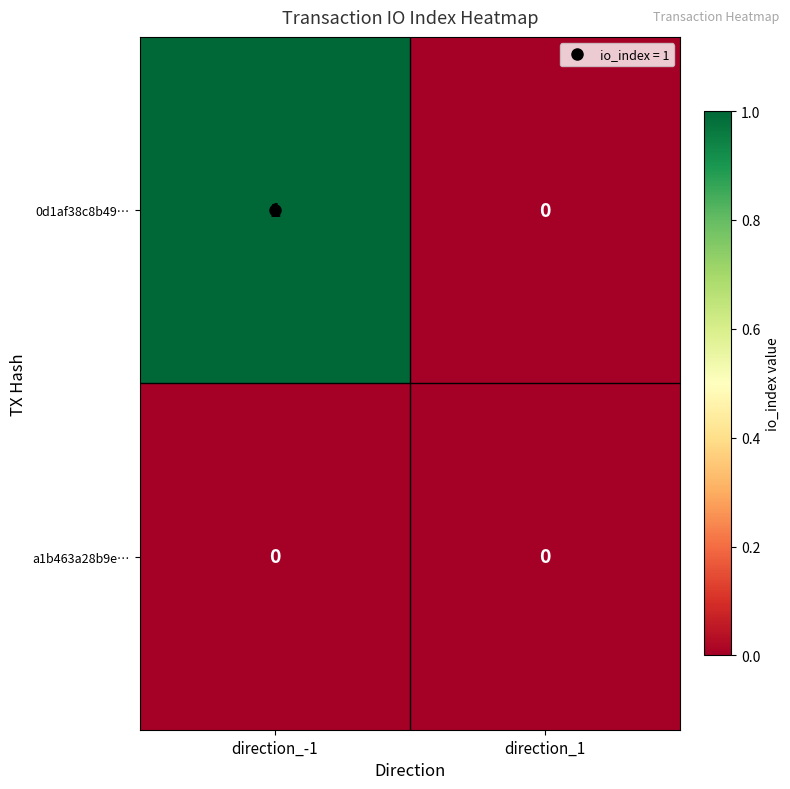

Count the number of data series in this chart.

2